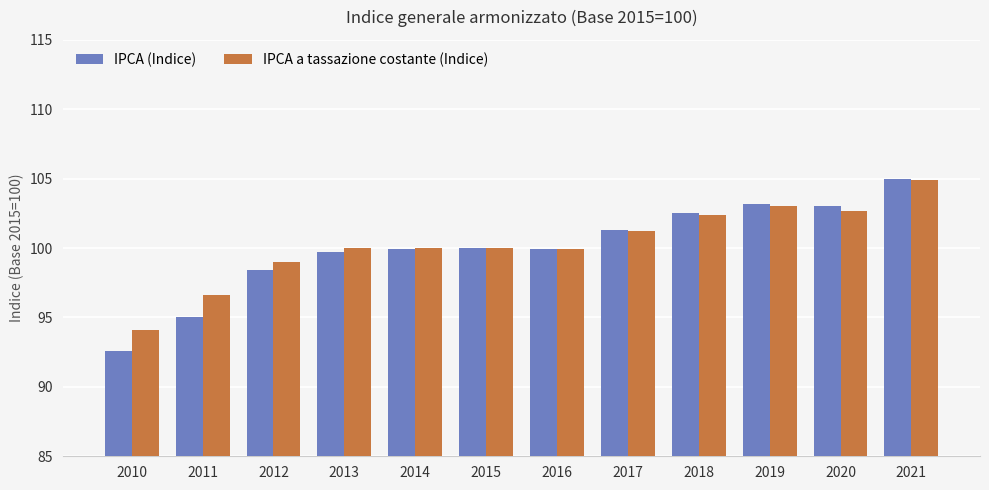

How many categories are shown in the chart?

12